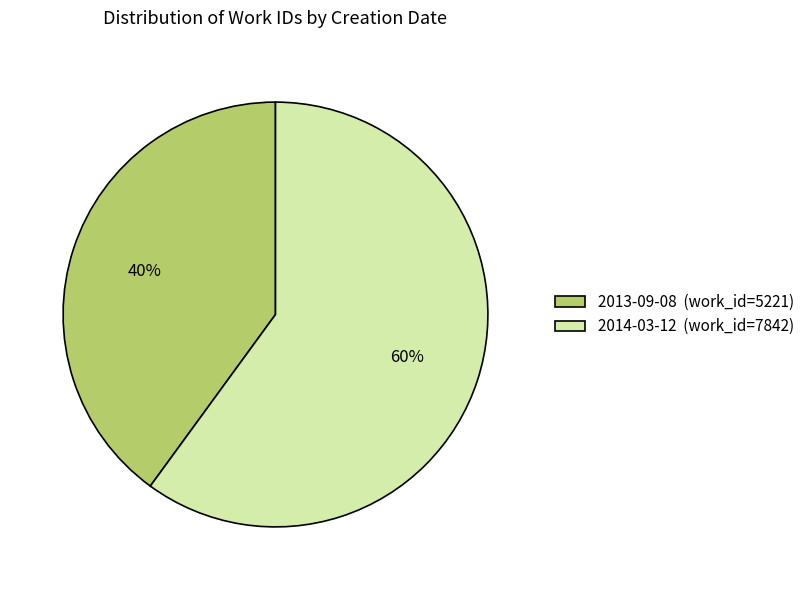

Count the number of slices in the pie.

2